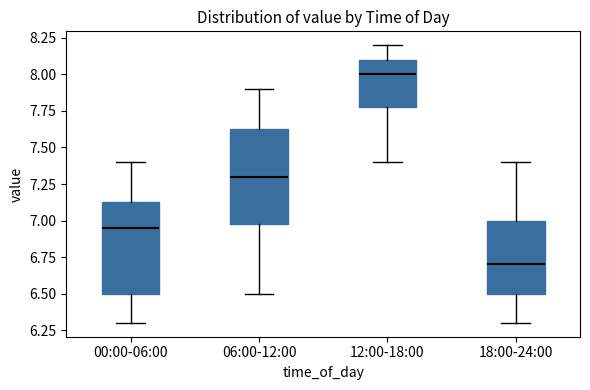

Where does the lower whisker of the box for 18:00-24:00 end on the y-axis? The values are not printed on the chart, so give them approximately, as read against the axis.

6.30